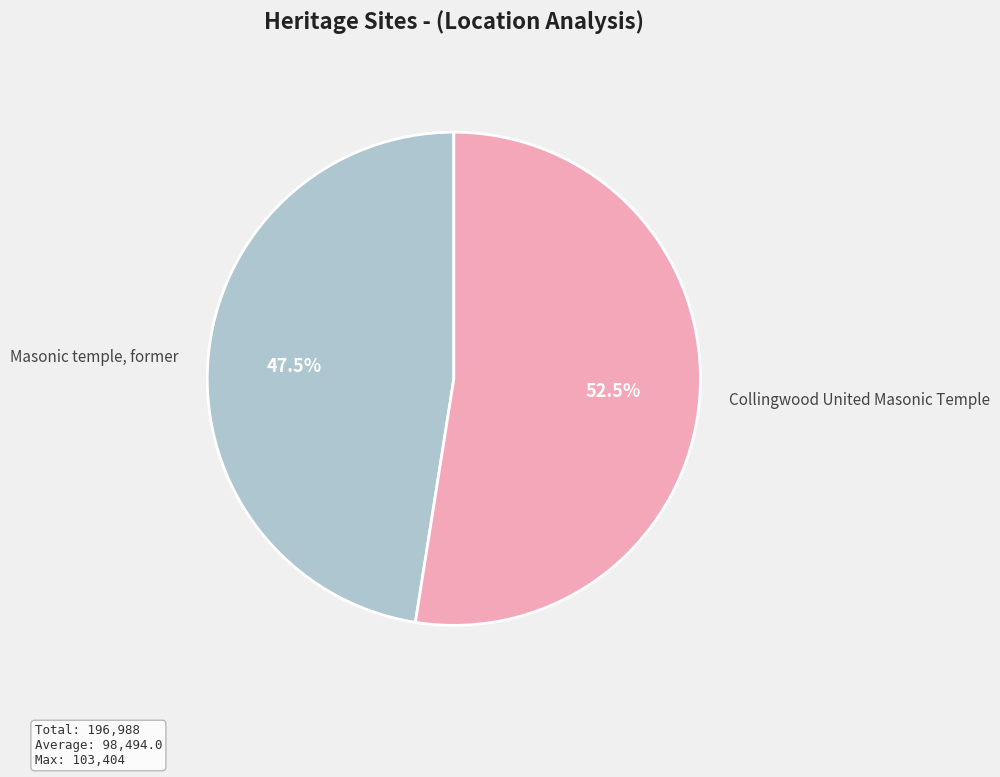

Is there any slice that represents more than half of the pie?

Yes